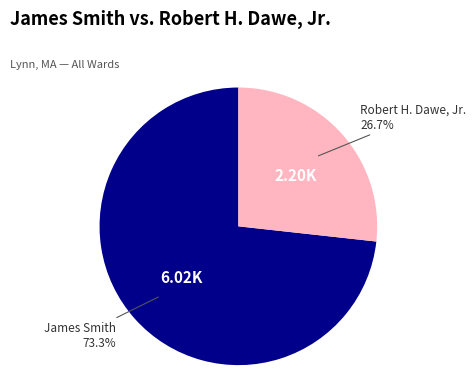

Which category accounts for the majority?

James Smith